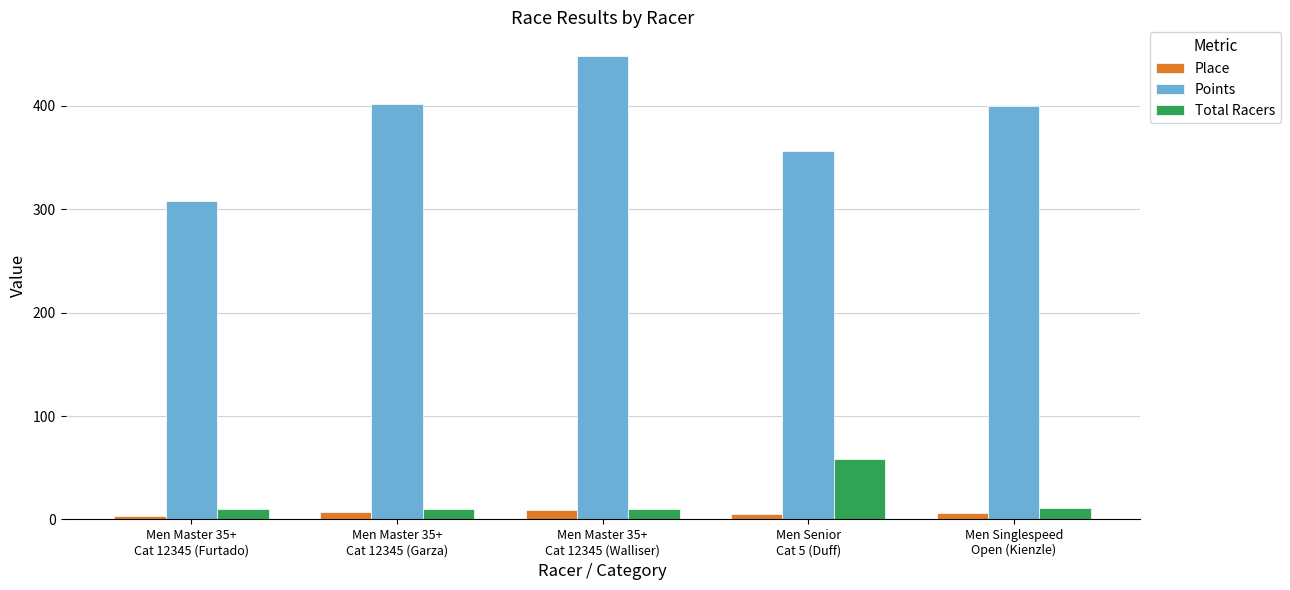

Between Men Master 35+
Cat 12345 (Furtado) and Men Senior
Cat 5 (Duff), which series saw the biggest shift?

Points